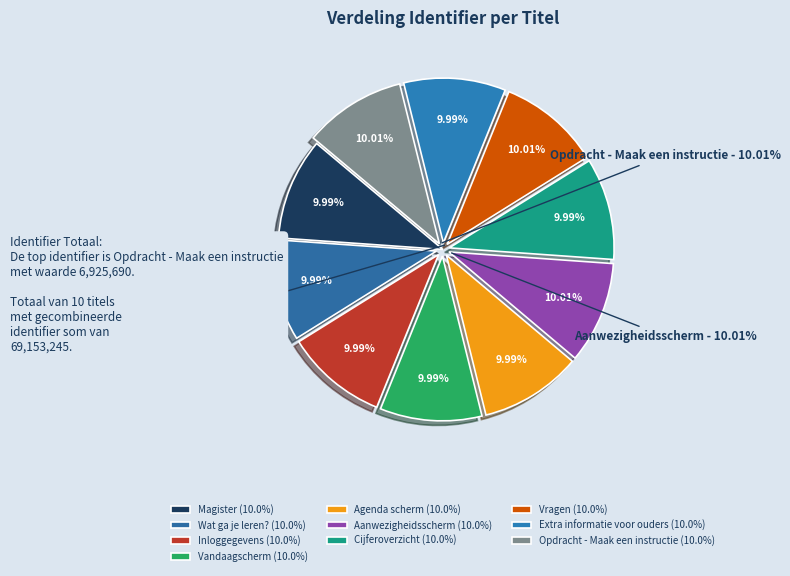

True or false: Inloggegevens accounts for 10% of the total.

True